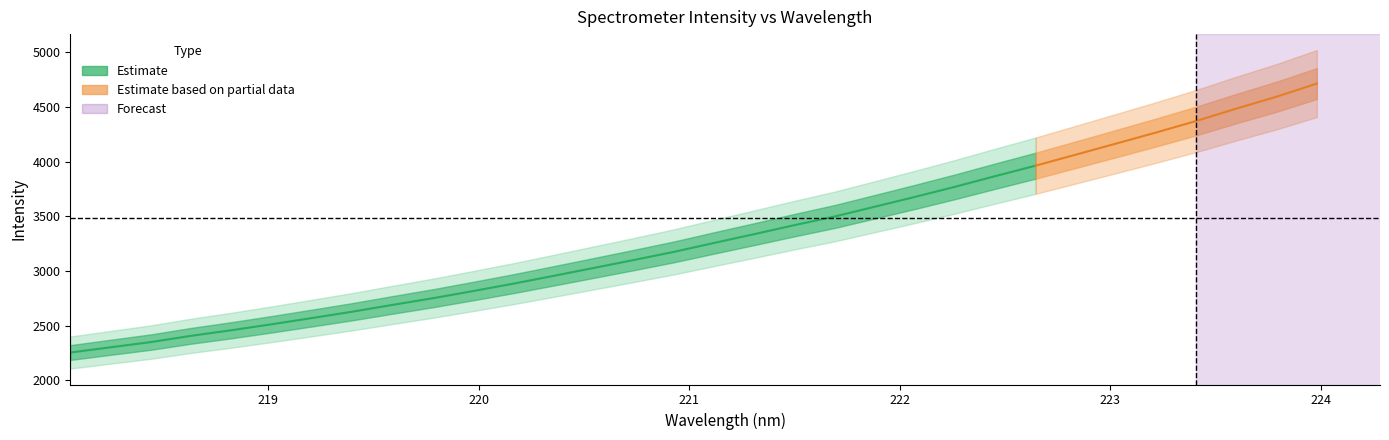

What is the label of the 15th point from the right?

221.3083